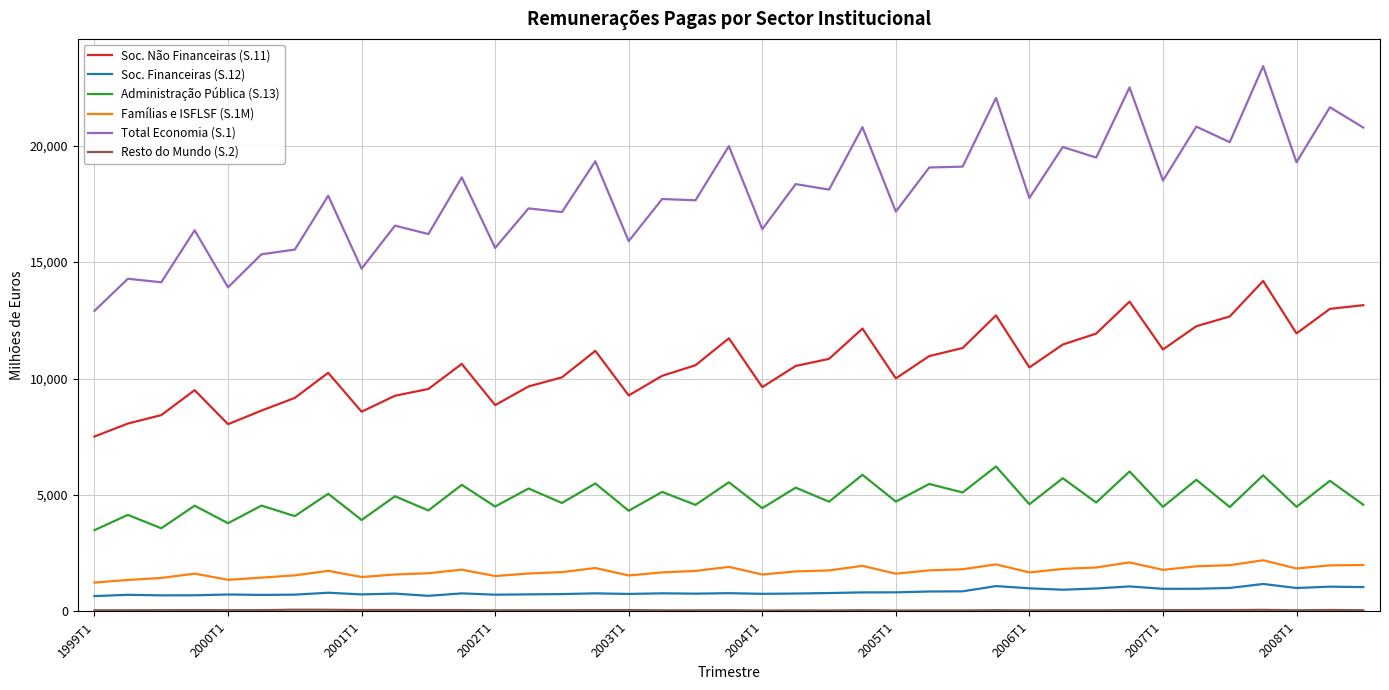

Which series has the largest total across all categories?

Total Economia (S.1)